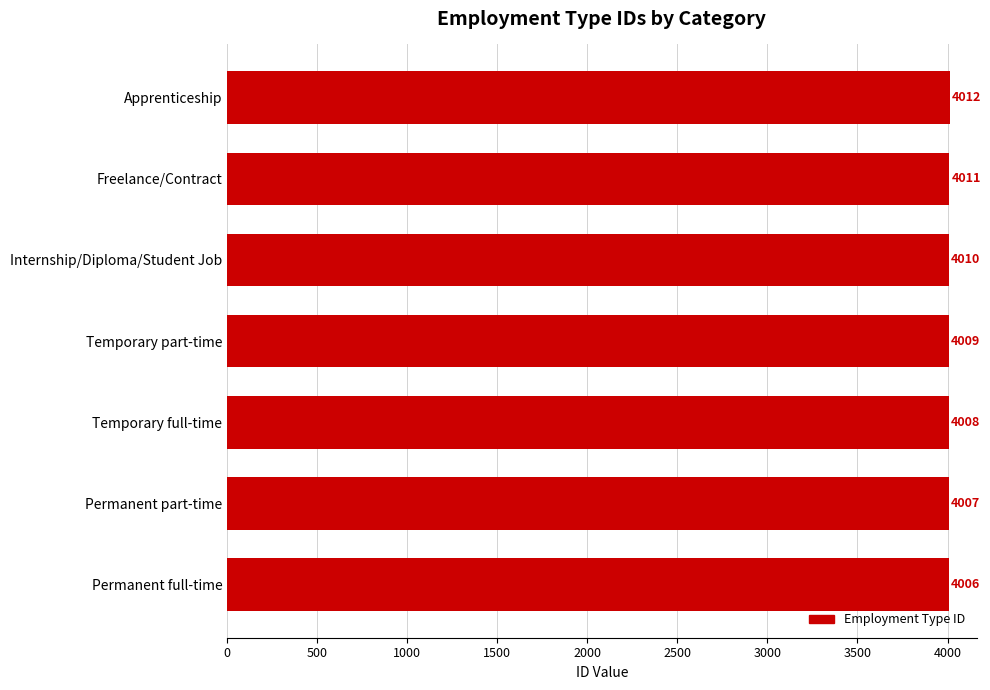

What is the greatest value displayed?

4012